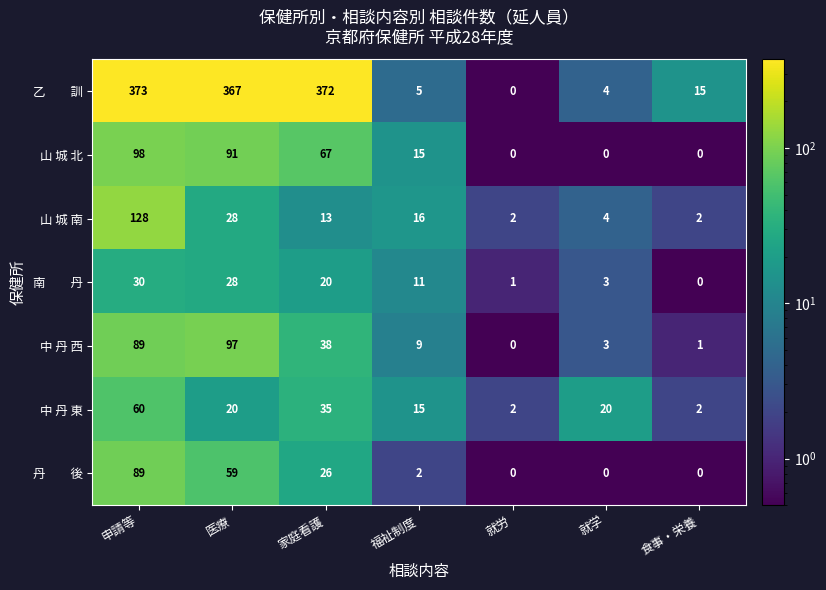

What is the average value of the 中 丹 西 series?

34